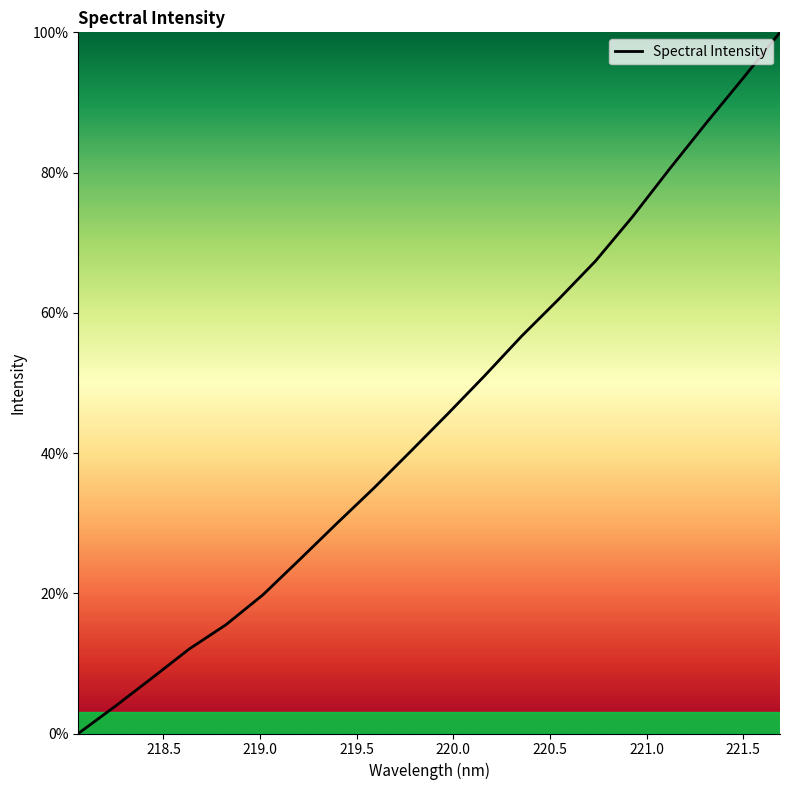

What is the maximum value shown in the chart?

100.0